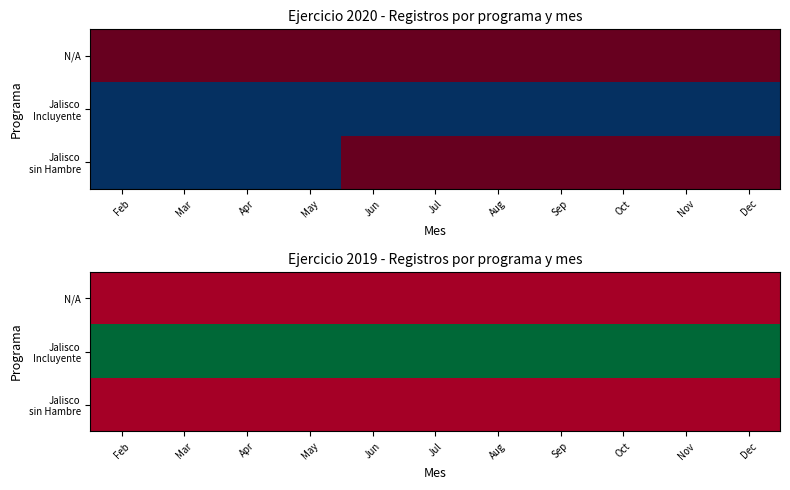

At Jul, list the series in order from smallest to largest.

N/A, Jalisco sin Hambre, Jalisco Incluyente